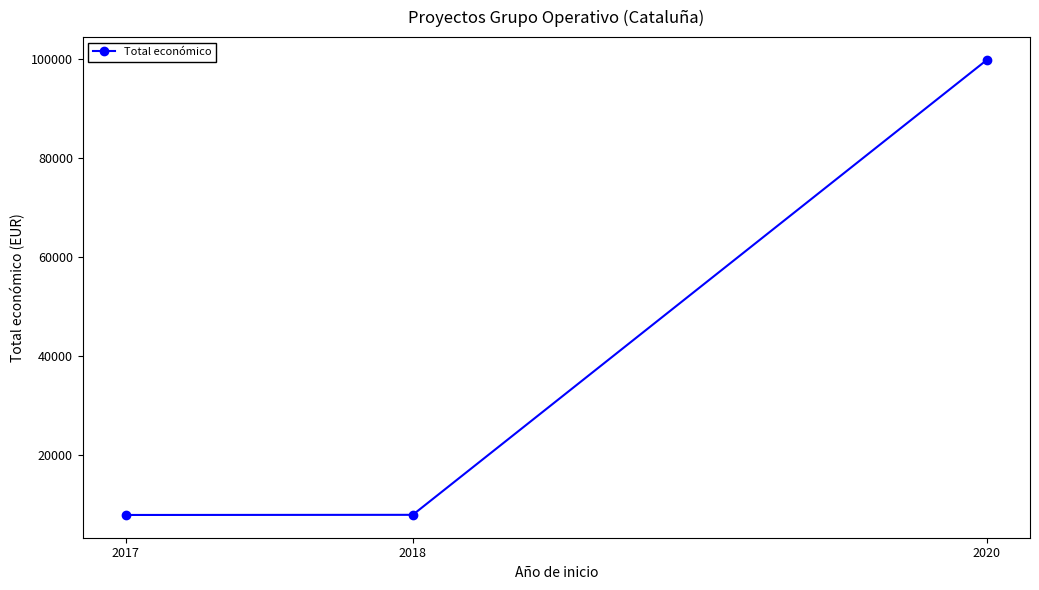

Is it true that the value at 2018 is 7903?

True